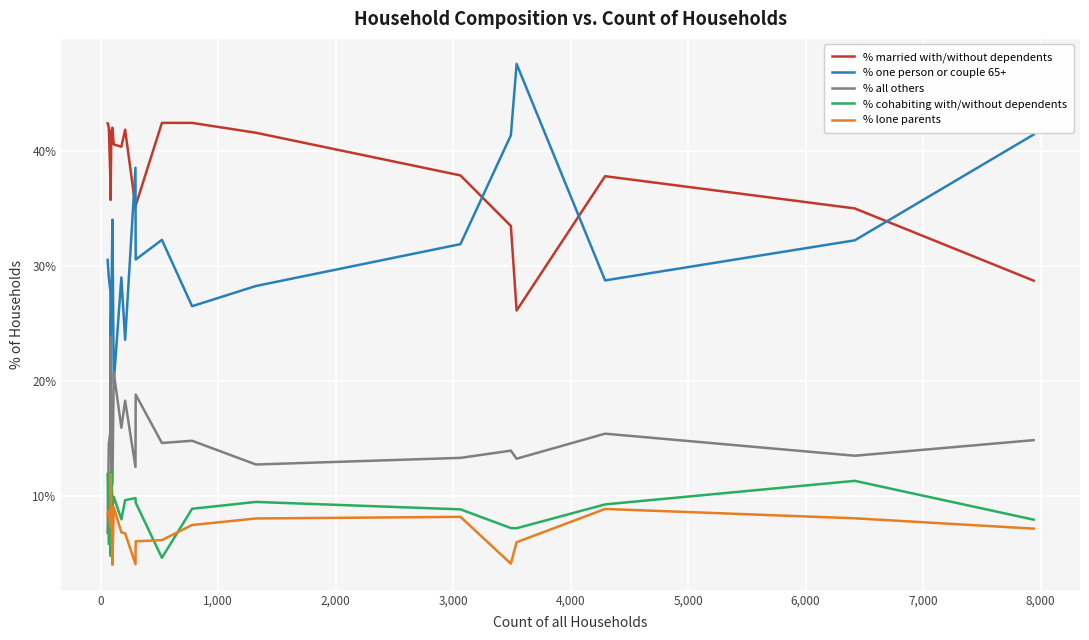

True or false: % cohabiting with/without dependents and % one person or couple 65+ cross at least once.

False